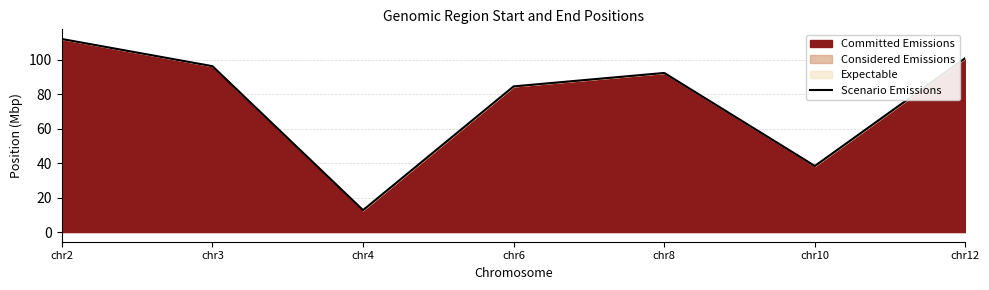

What is the change in value from chr3 to chr12?

+4.7